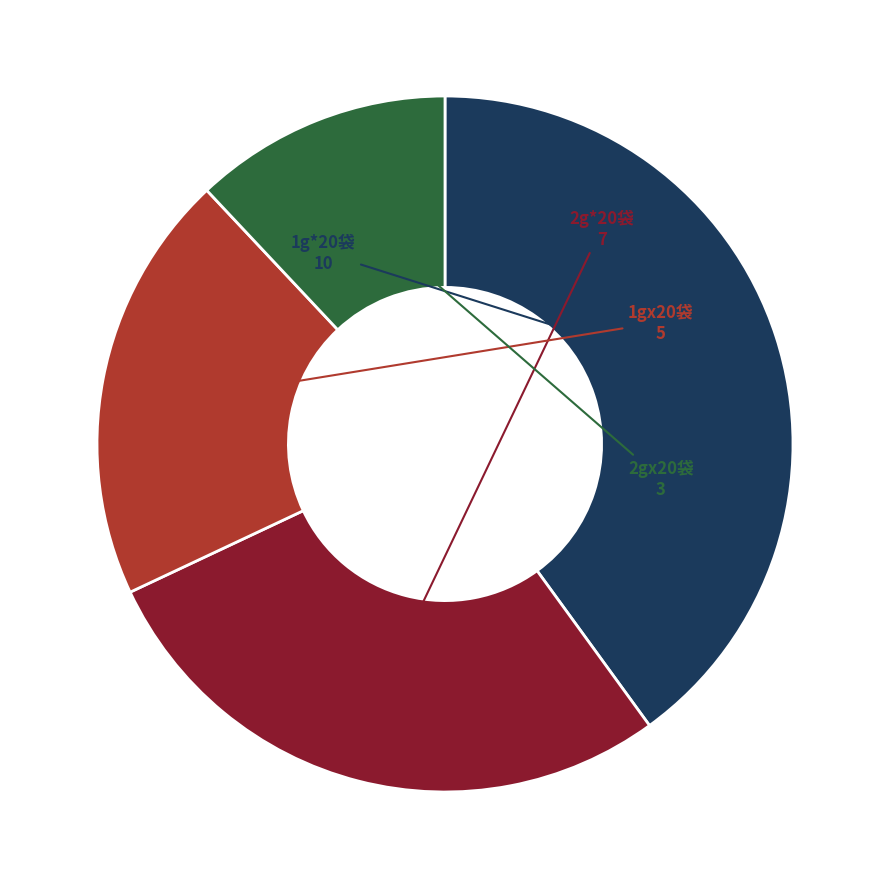

Does any single category account for the majority?

No